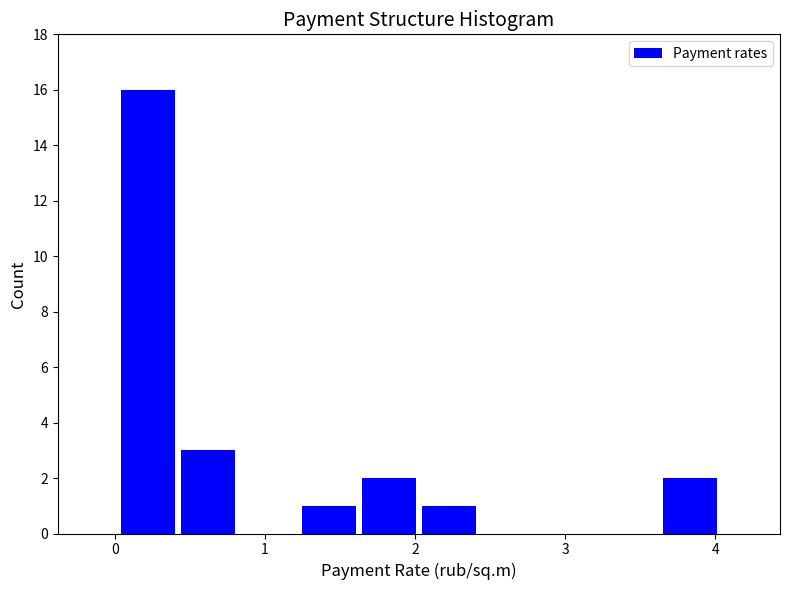

How tall is the bar that spans 2.0 to 2.4 on the x-axis? Neither the bar edges nor the heights are printed on the chart, so give them approximately, as read against the axes.

1